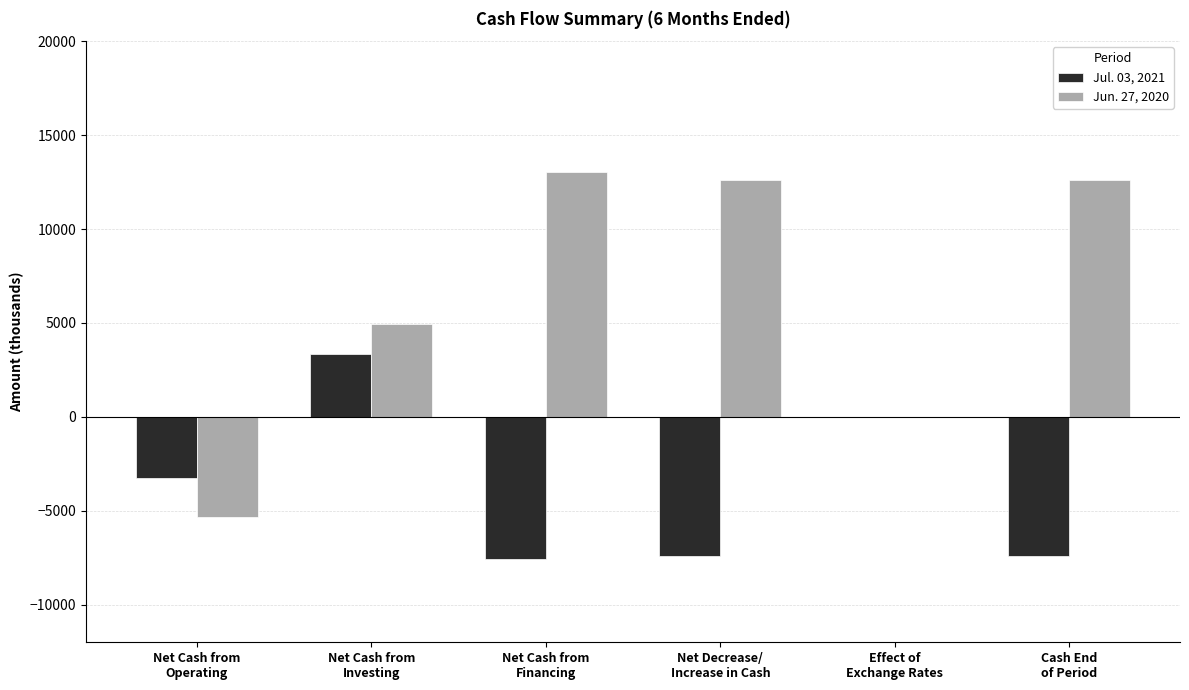

Which series has the largest total across all categories?

Jun. 27, 2020